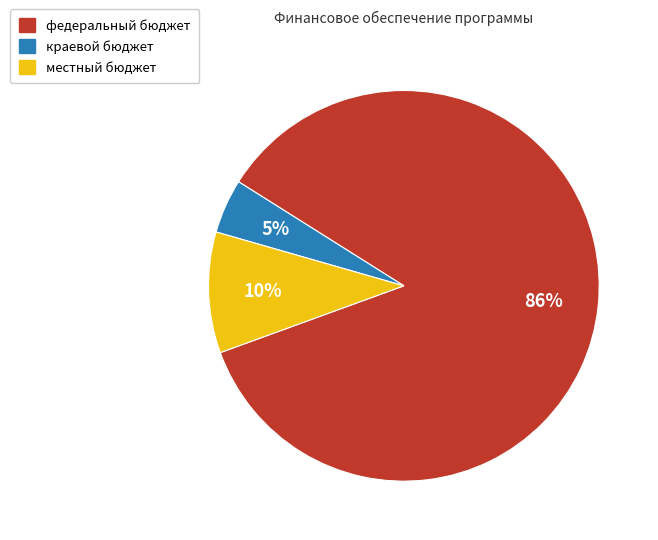

Count the number of slices in the pie.

3